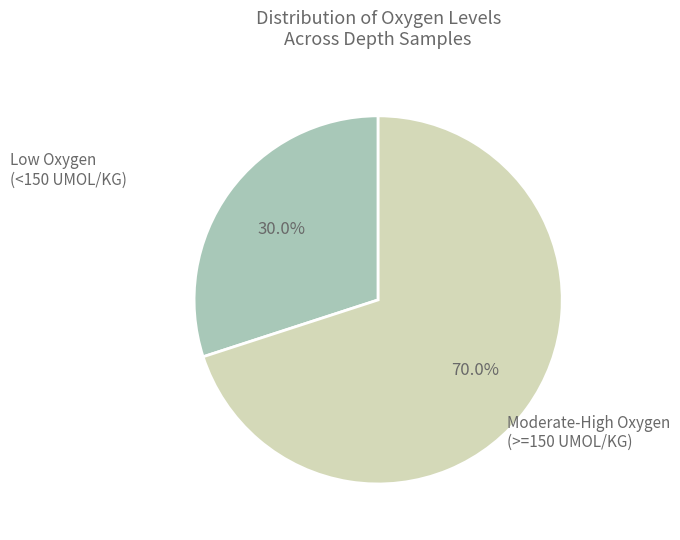

Does any single category account for the majority?

Yes